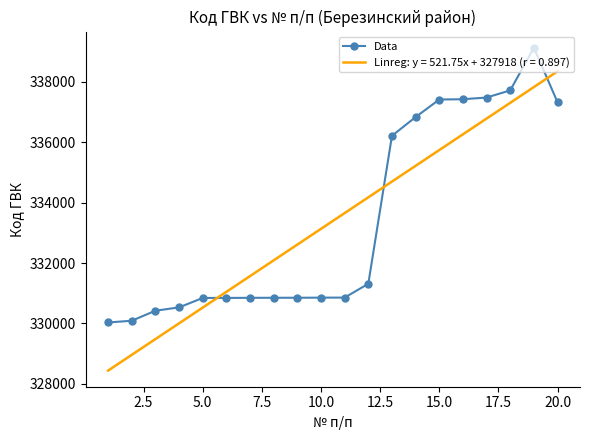

What is the greatest value displayed?

339136.0